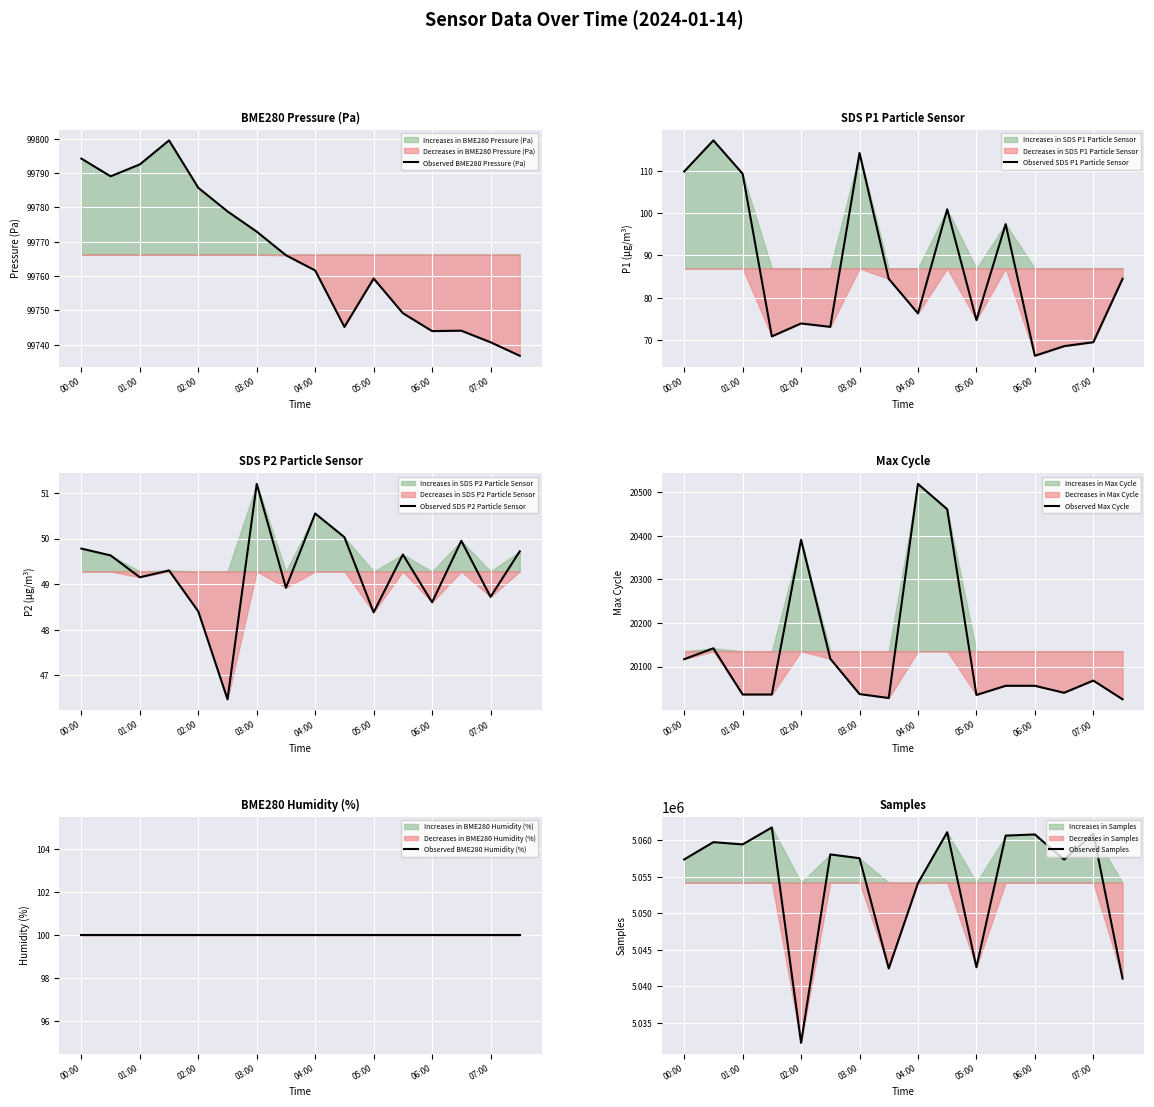

Is this an area chart (filled region under the line)?

No